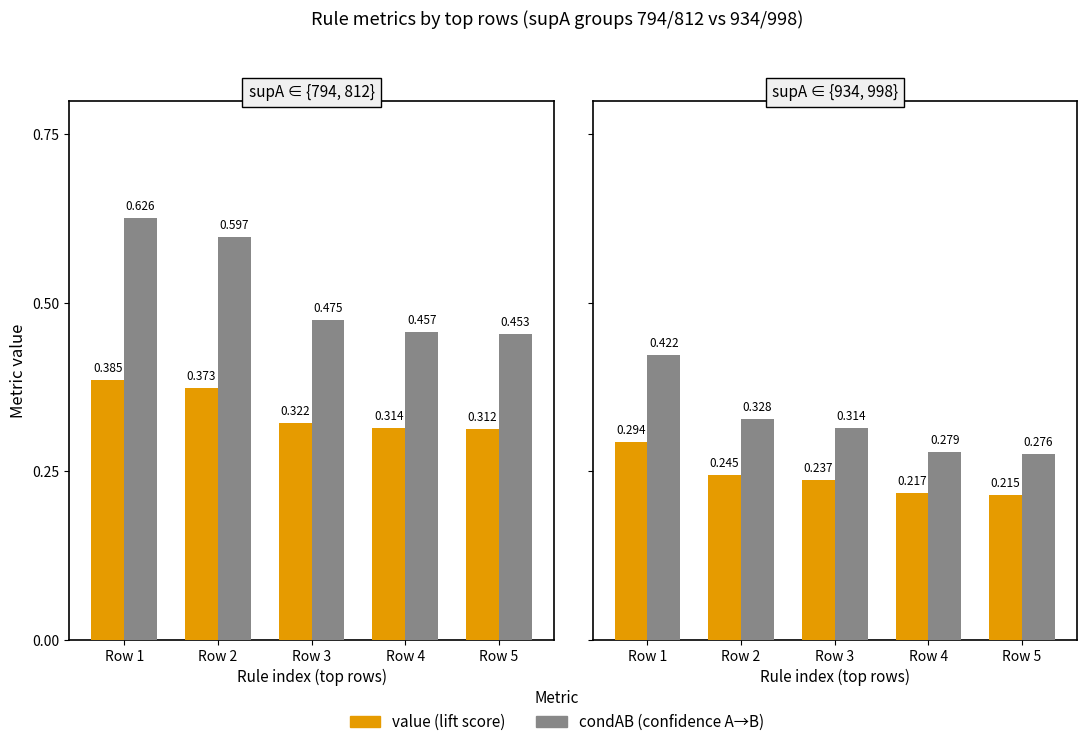

Which series has the largest total across all categories?

condAB